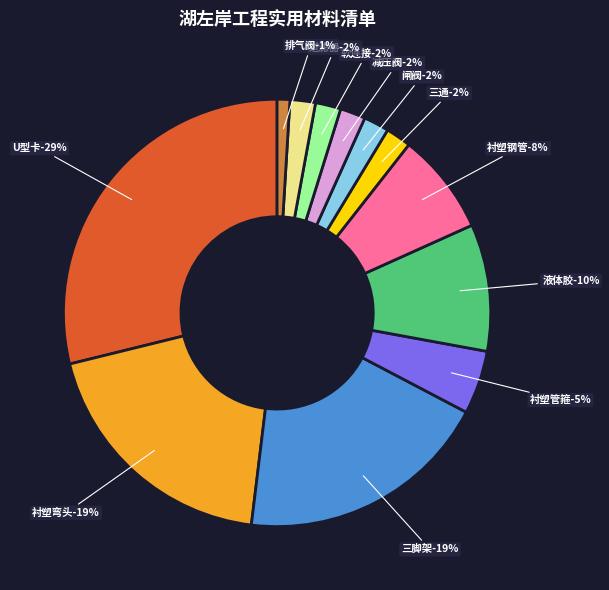

How many slices are in this pie chart?

12